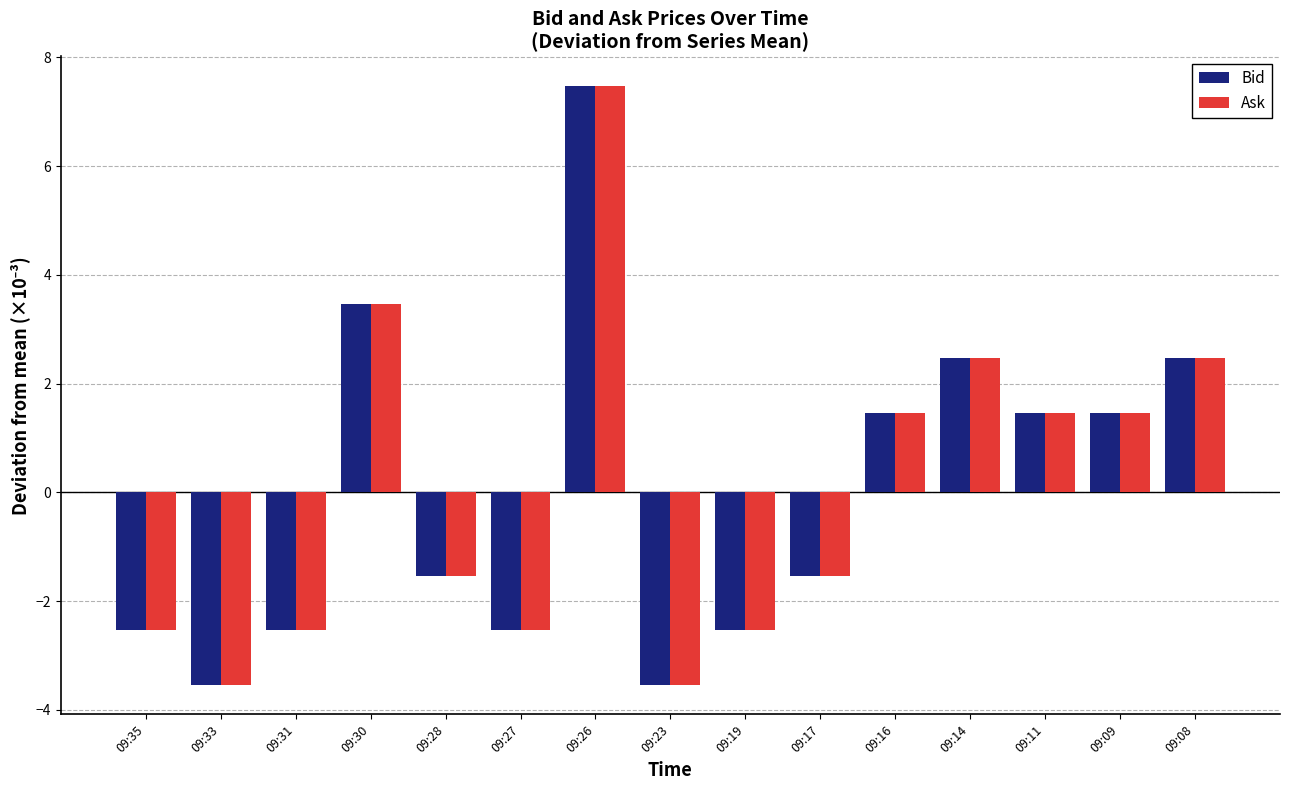

What is the total value across all series at 09:33?

-7.1